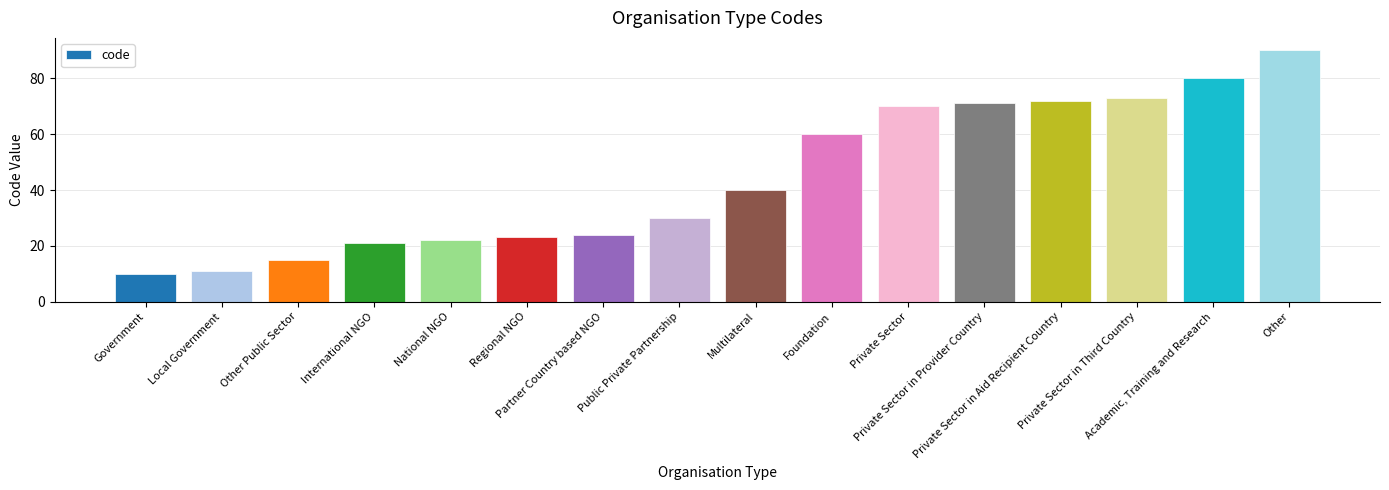

At which category does the chart reach its peak across all series?

Other